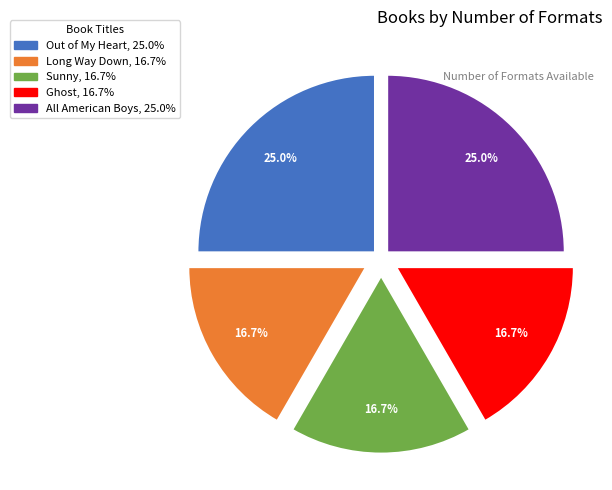

Does Out of My Heart represent more than half of the total?

No